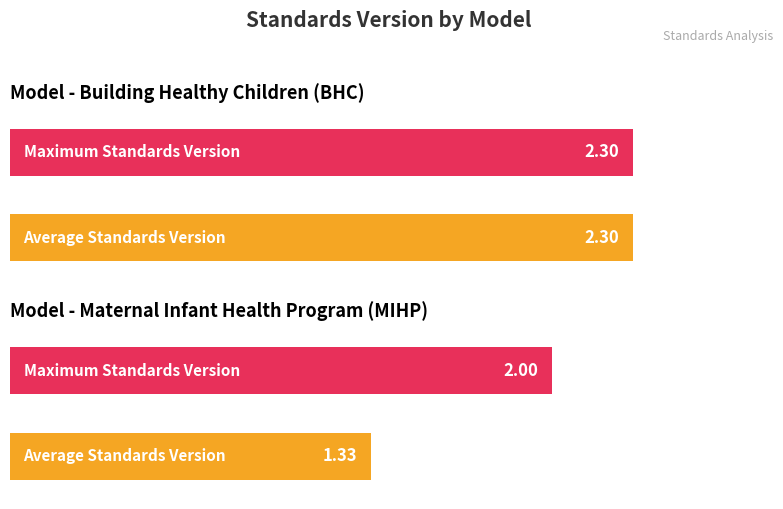

At which category is the sum across all series the highest?

Building Healthy Children (BHC)